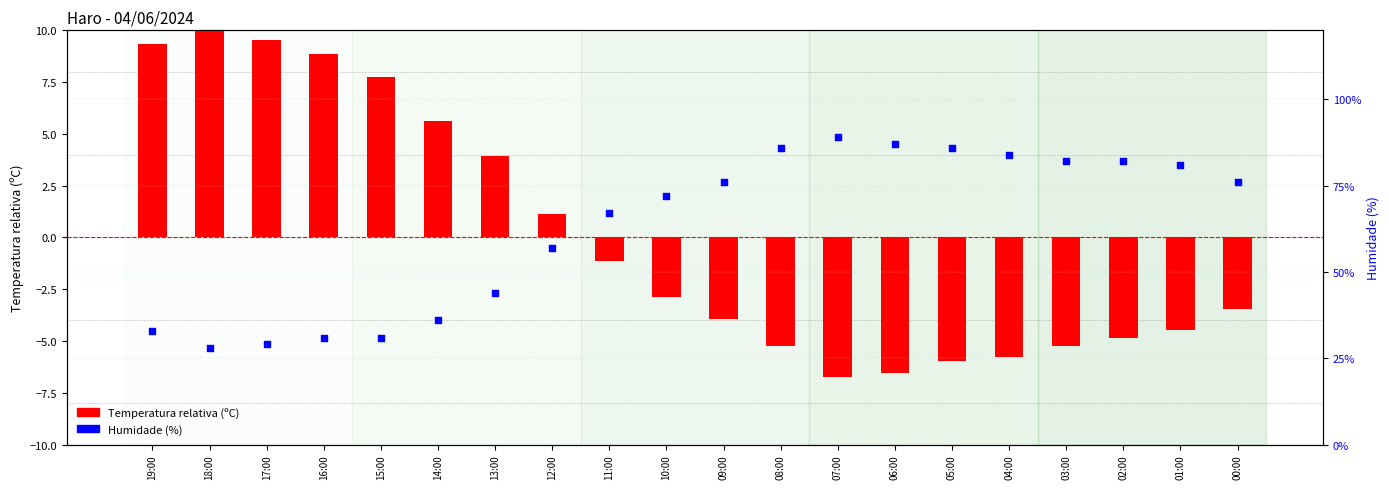

Which series reaches the maximum Y coordinate?

Humidade (%)